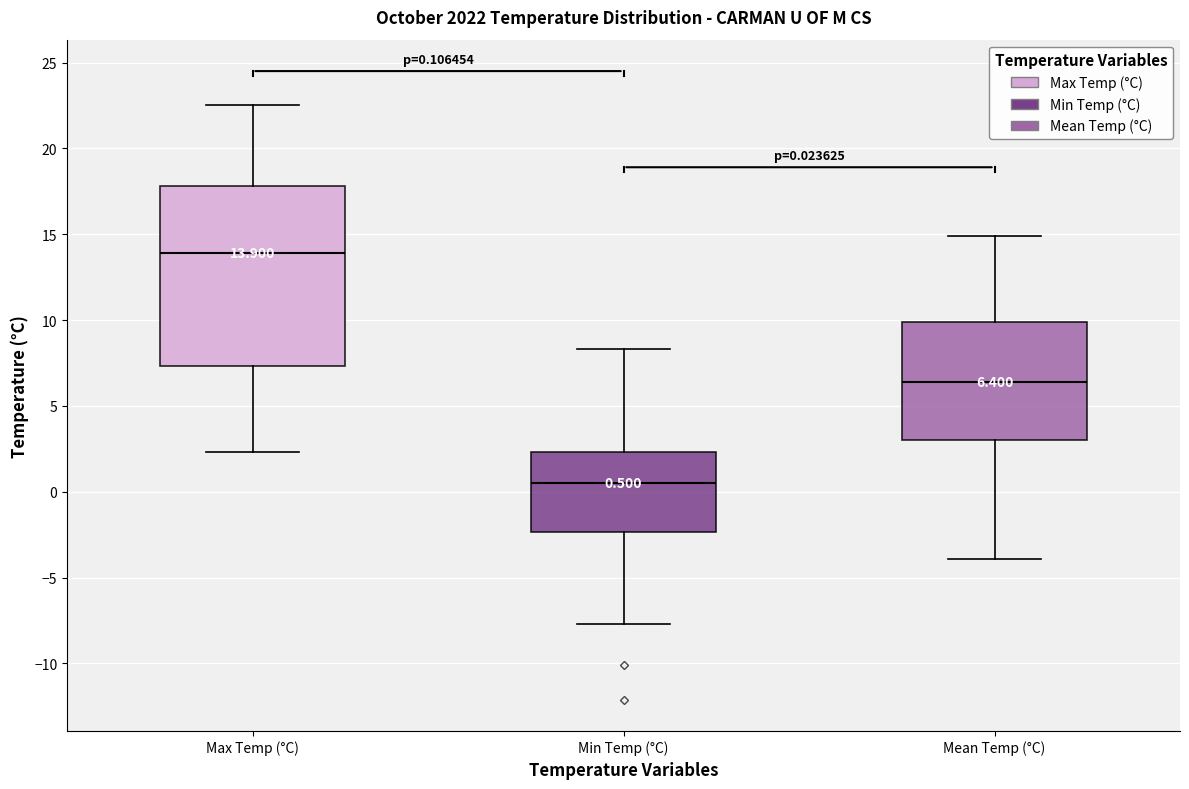

Which box has the highest median line?

Max Temp (°C)